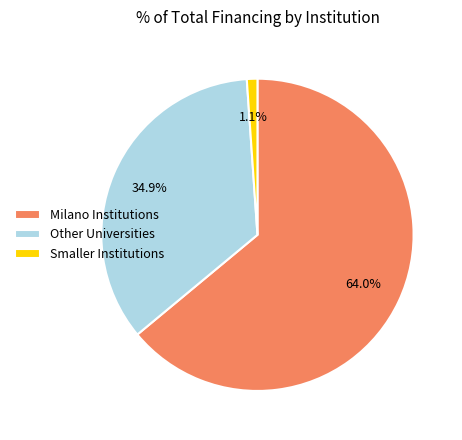

Which category has the smallest portion of the pie?

Smaller Institutions